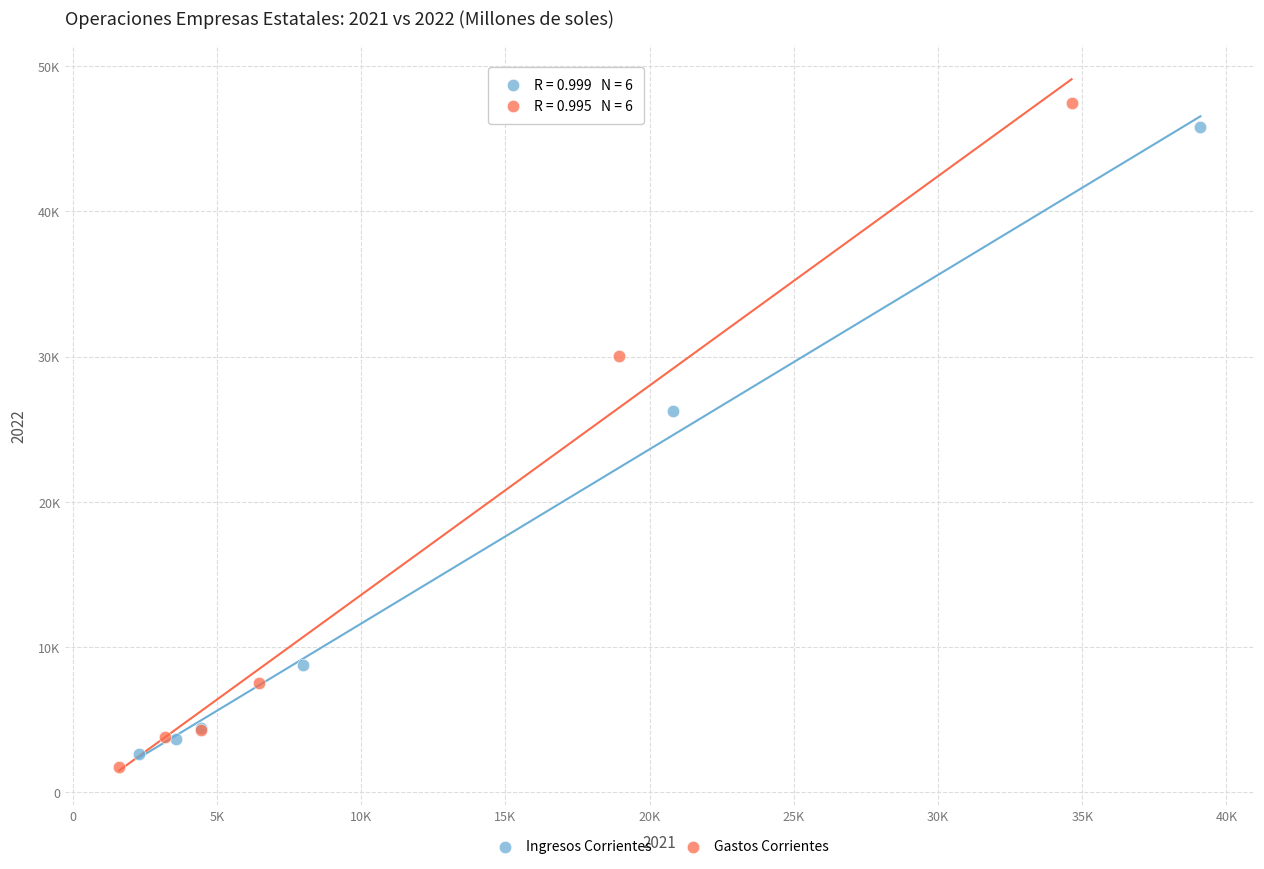

Which series reaches the maximum Y coordinate?

Gastos Corrientes